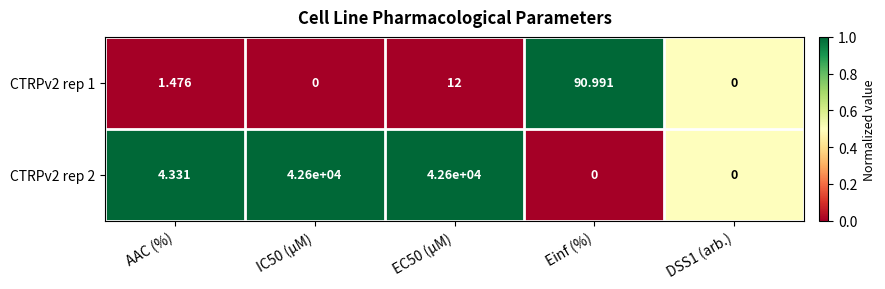

What is the difference between the highest and lowest values at Einf (%)?

91.0